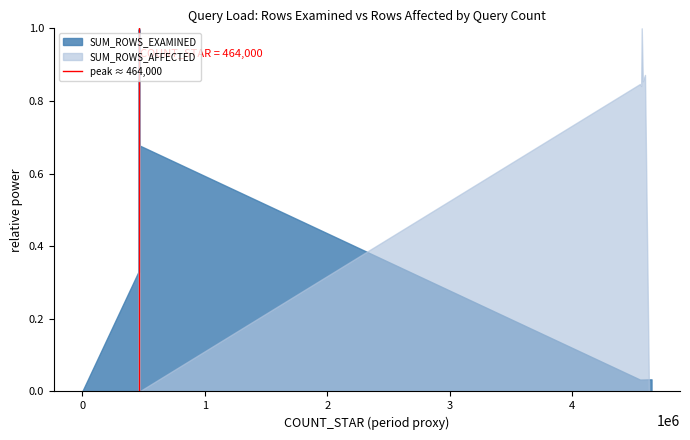

Rank the series by their average value, from lowest to highest.

SUM_ROWS_AFFECTED, SUM_ROWS_EXAMINED